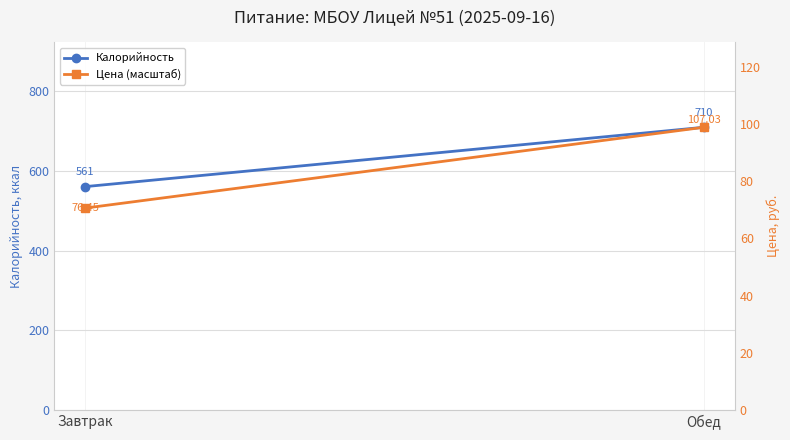

At which label does Цена (масштаб) reach its peak?

Обед